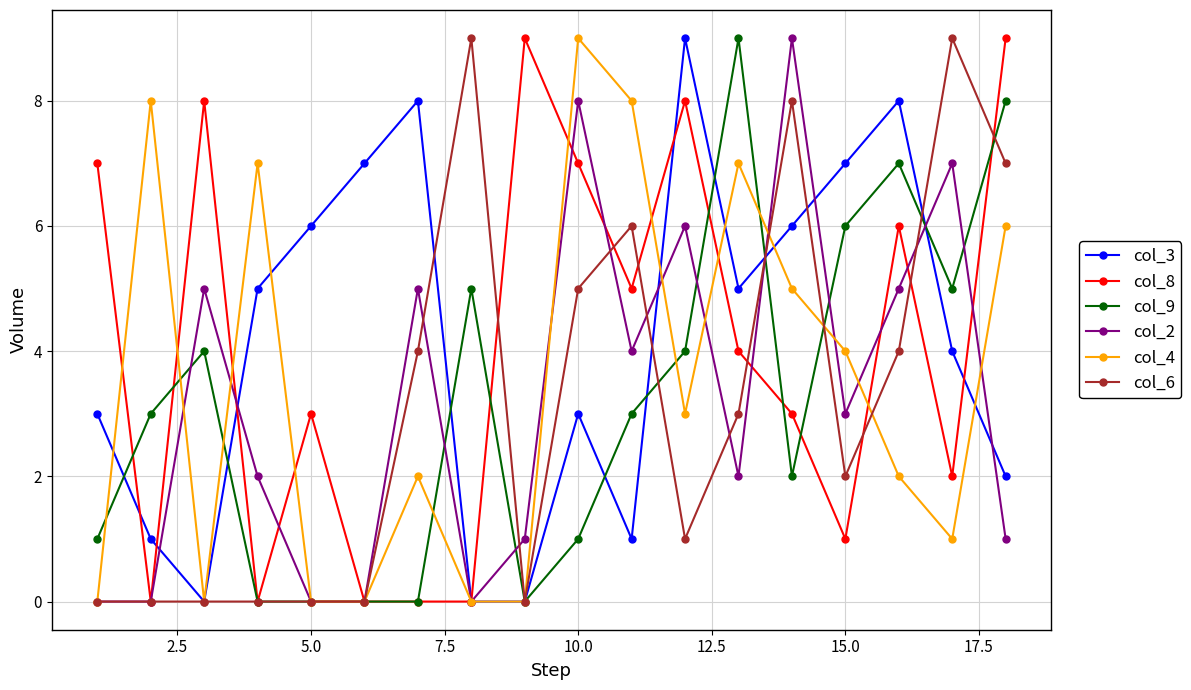

What are all the series names shown in the legend?

col_3, col_8, col_9, col_2, col_4, col_6